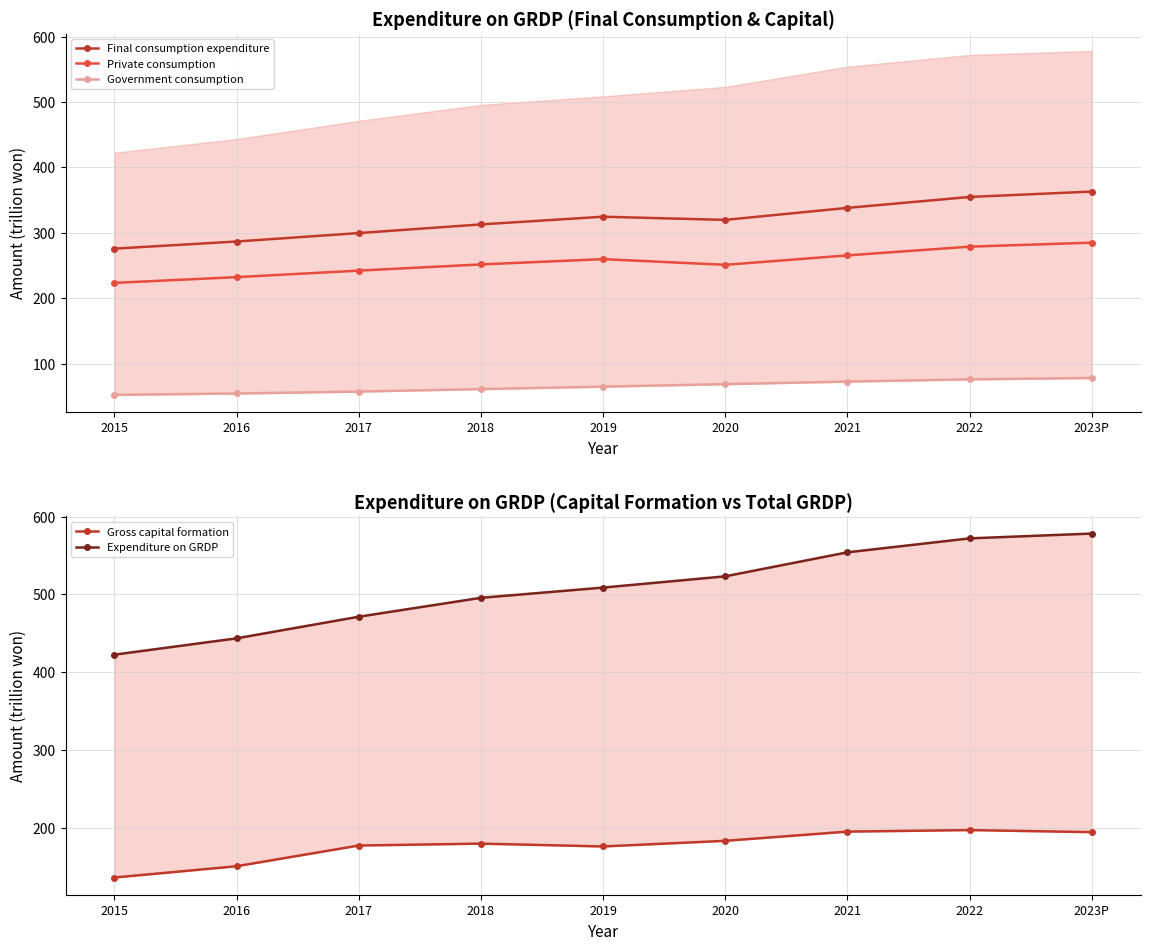

Which series changed the most between 2015 and 2017?

Expenditure on GRDP